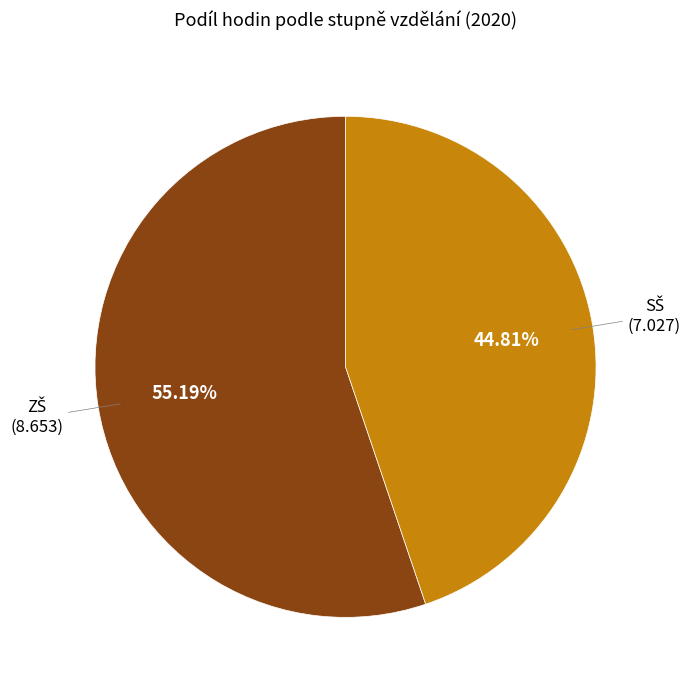

Is there a majority slice in this chart?

Yes